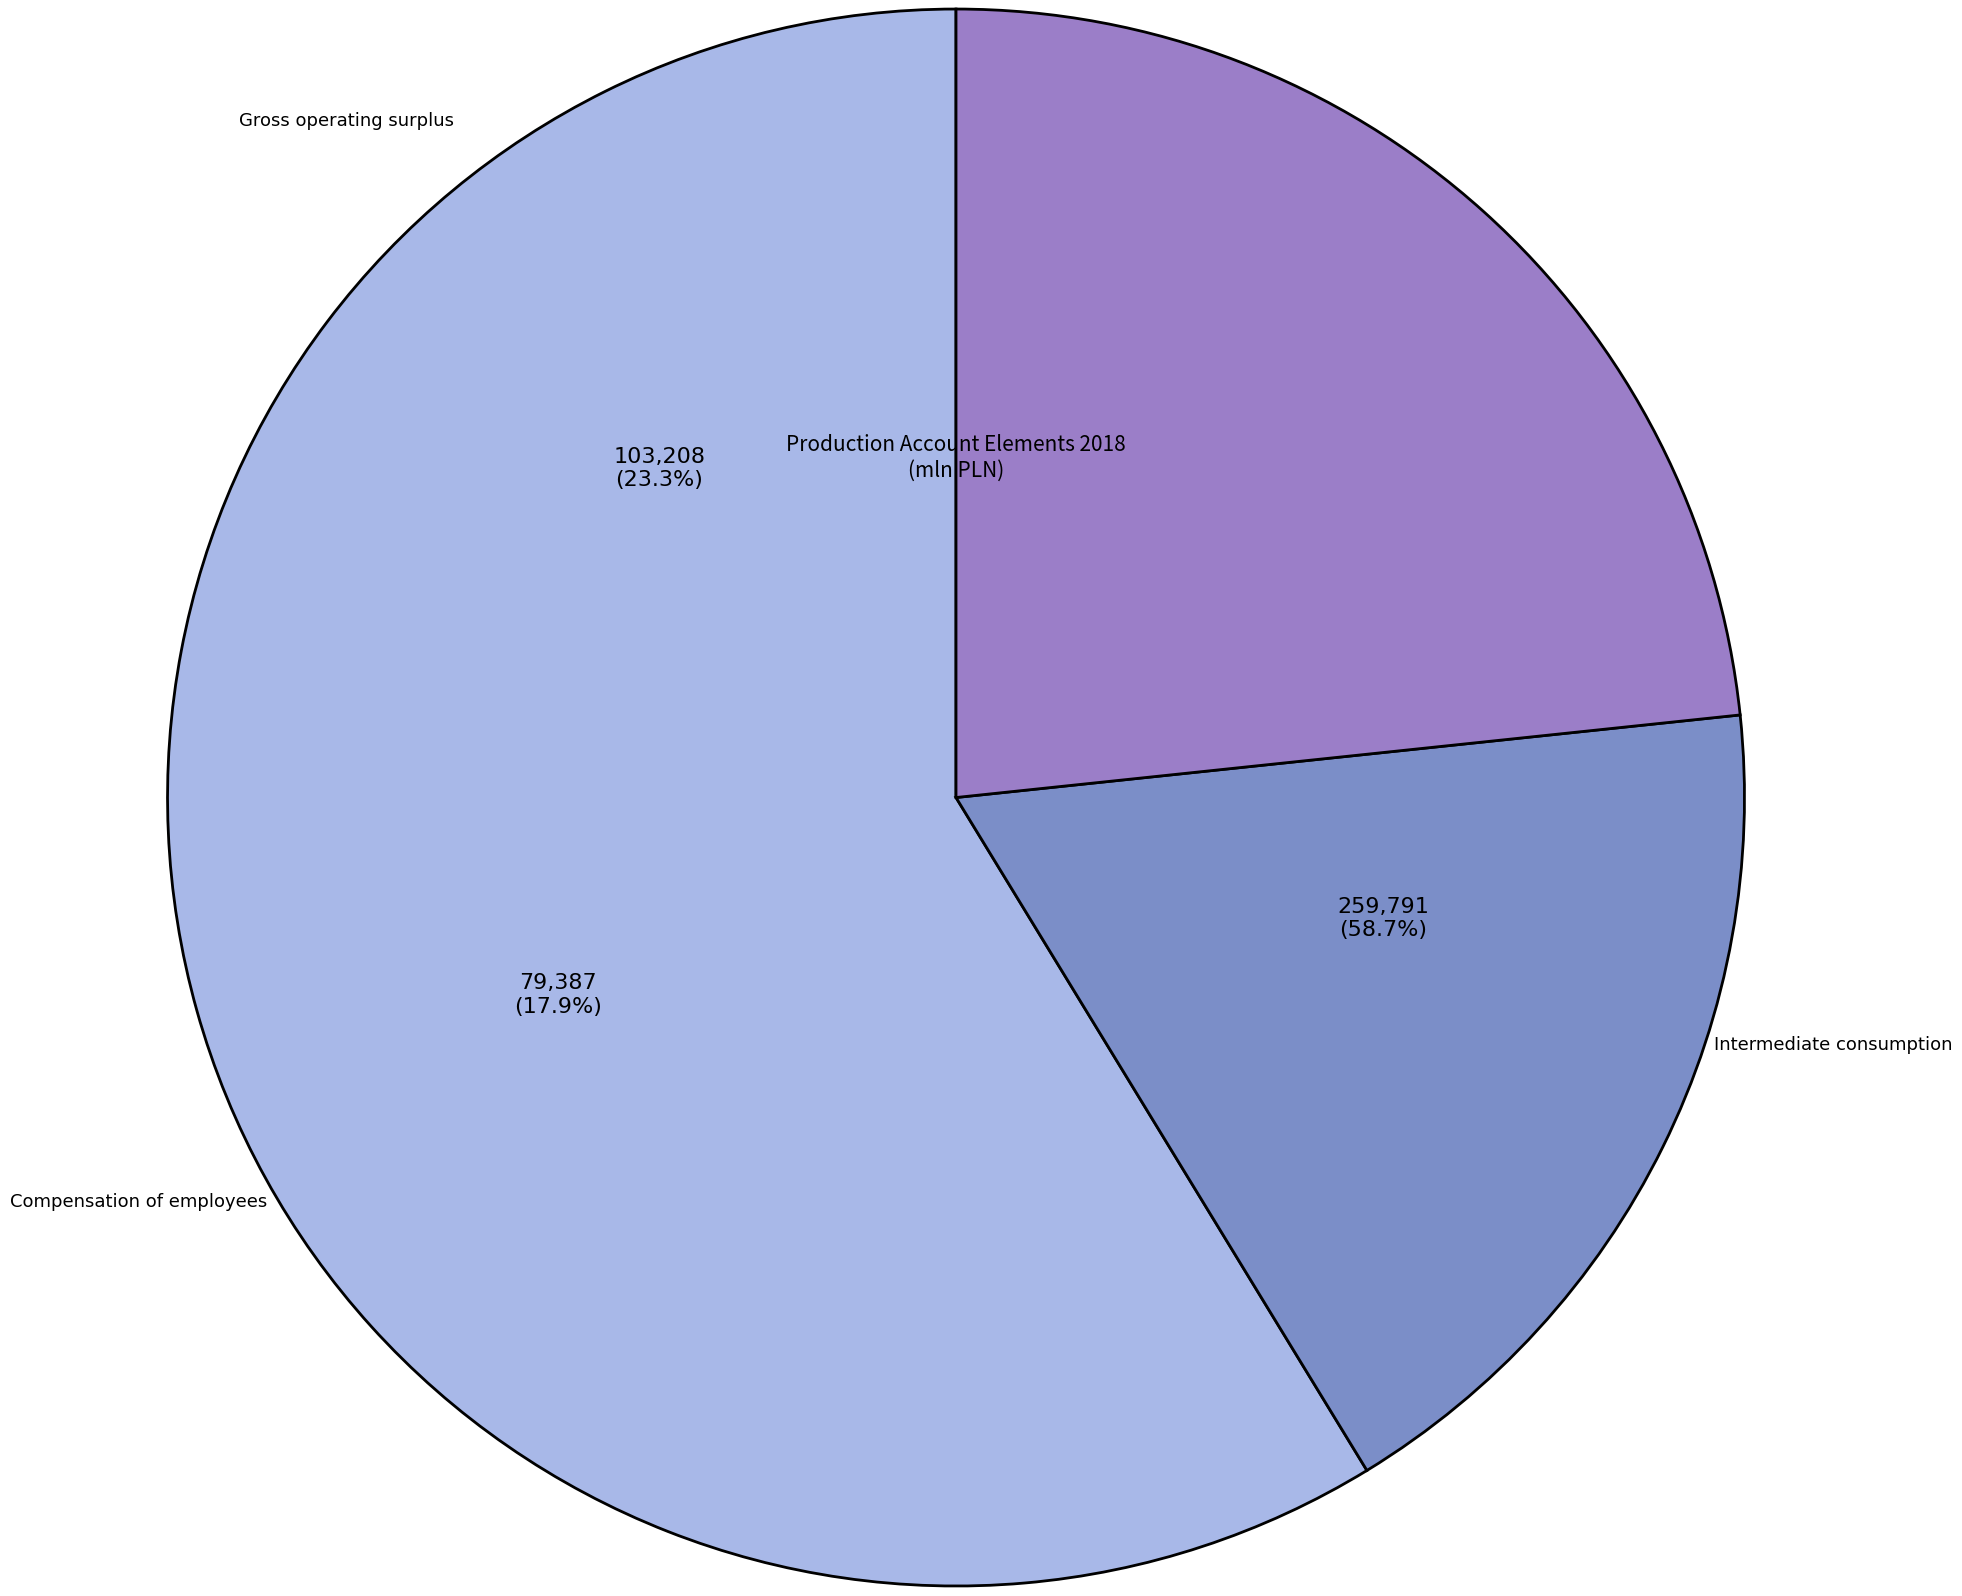

To the nearest percent, what is the difference between the largest and smallest slice percentages?

41%